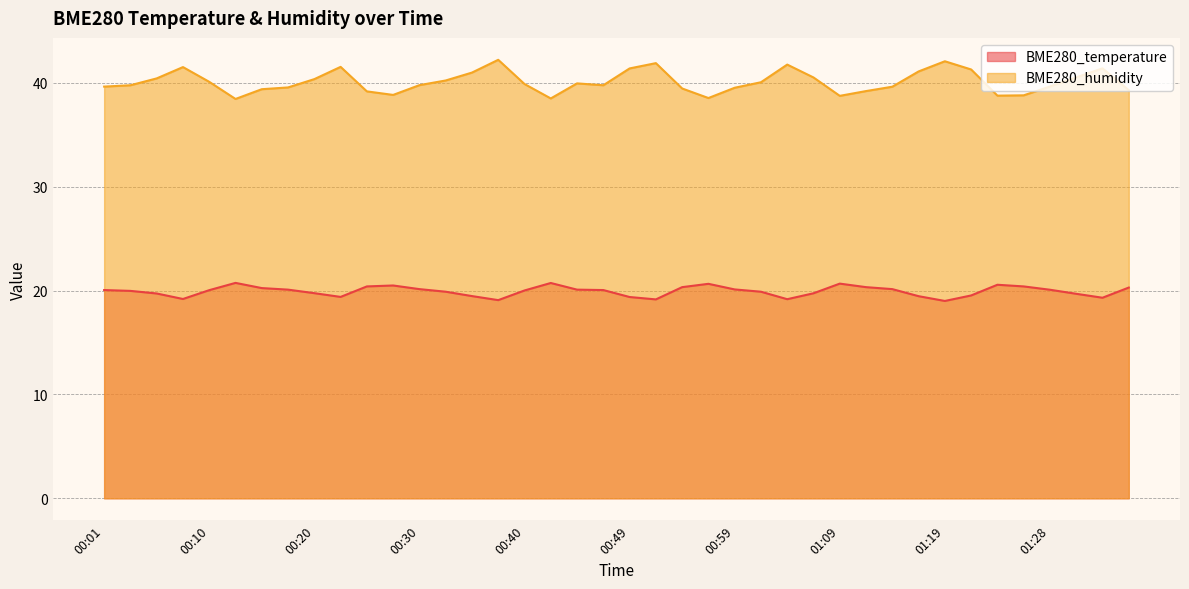

What is the average value of the BME280_temperature series?

19.9